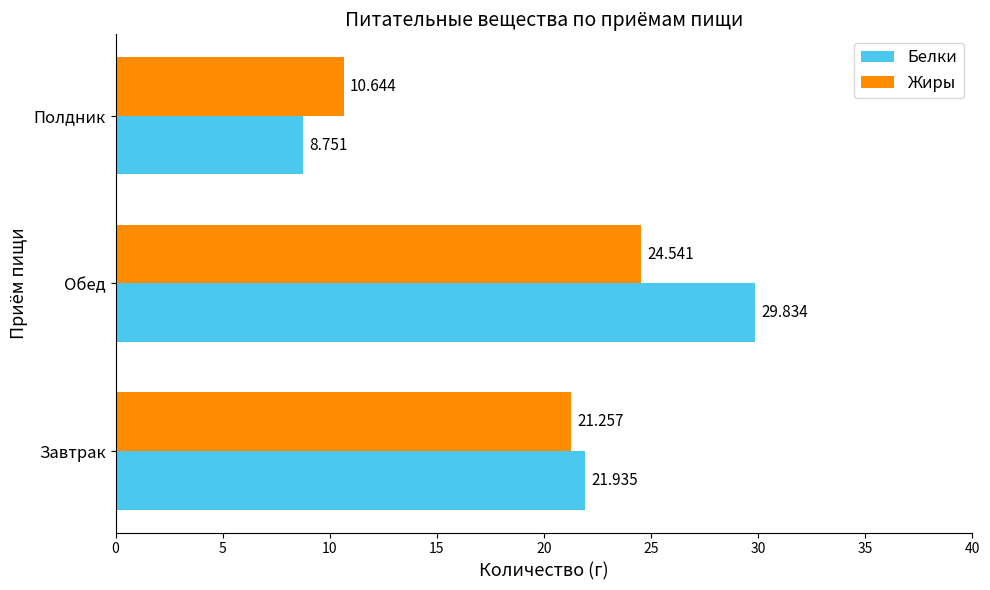

Which series has the largest total across all categories?

Белки